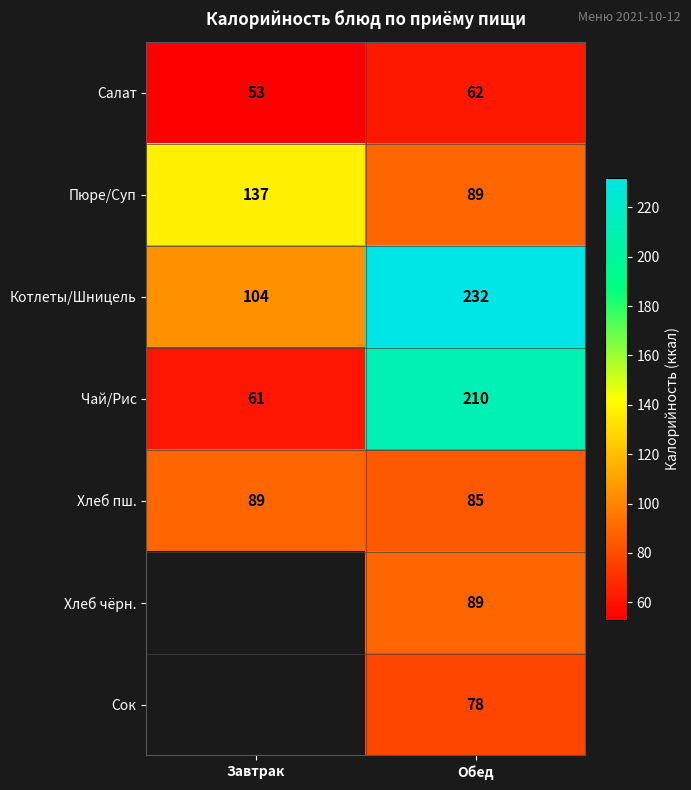

Which has a higher value, Обед or Завтрак?

Обед